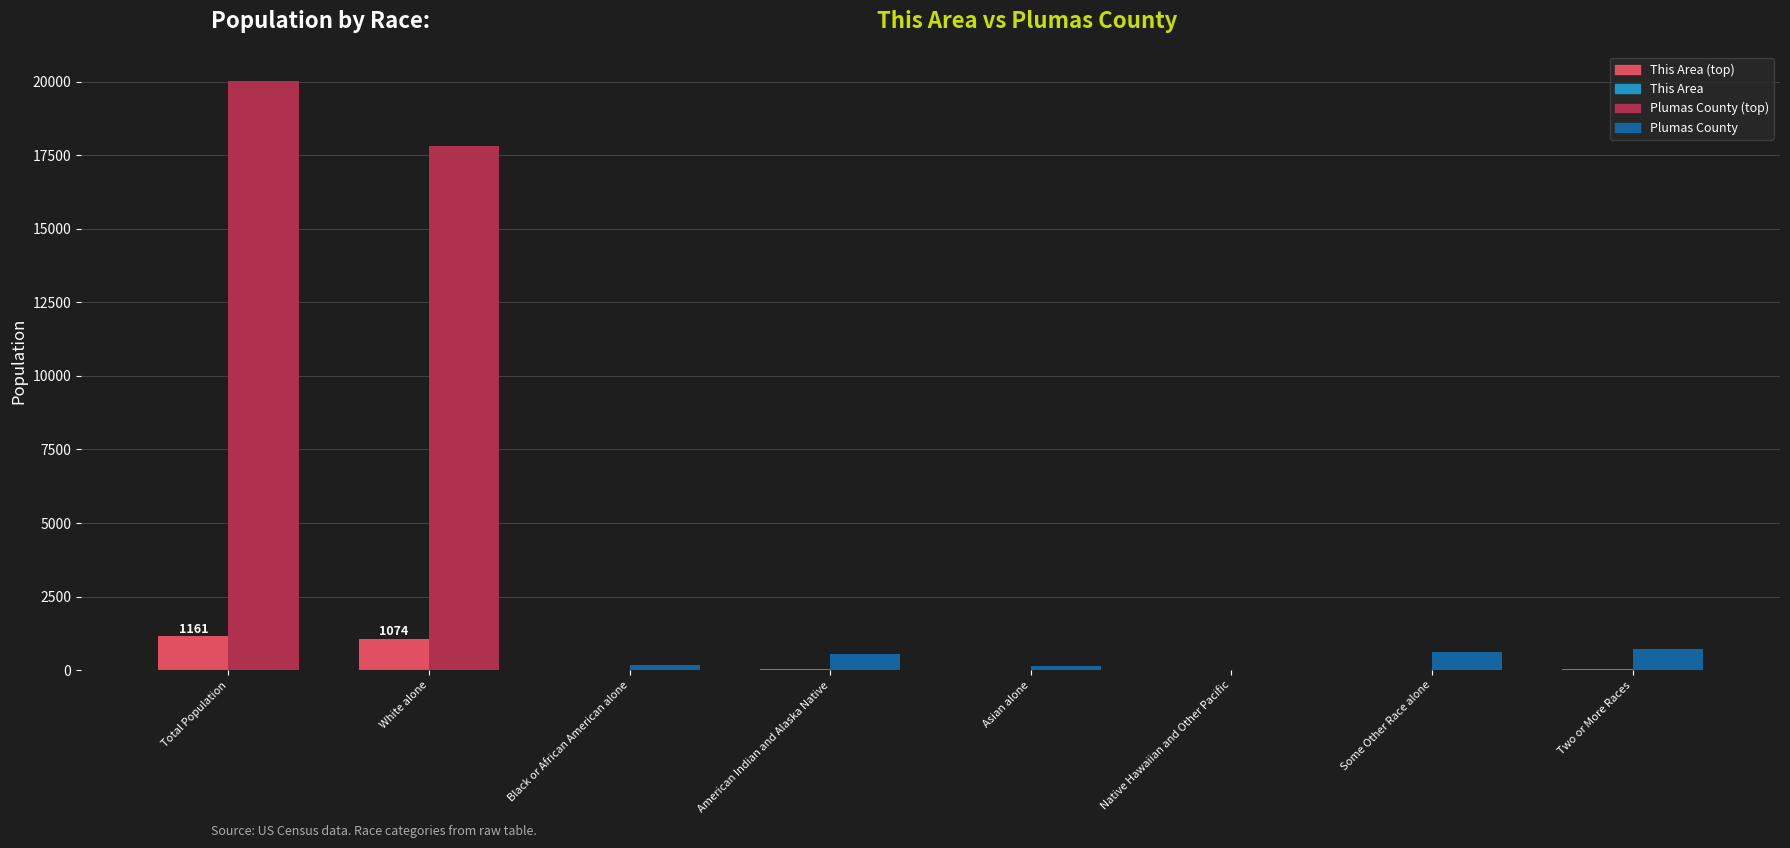

What is the total value across all series at Total Population?

21168